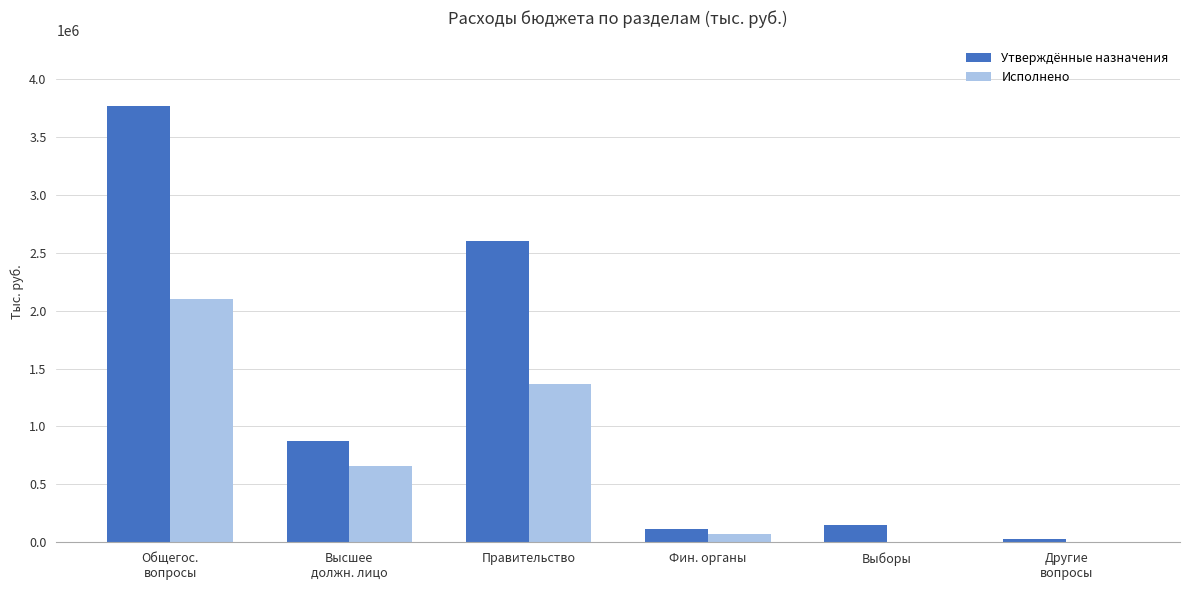

What is the sum of all Утверждённые назначения values?

7536022.3